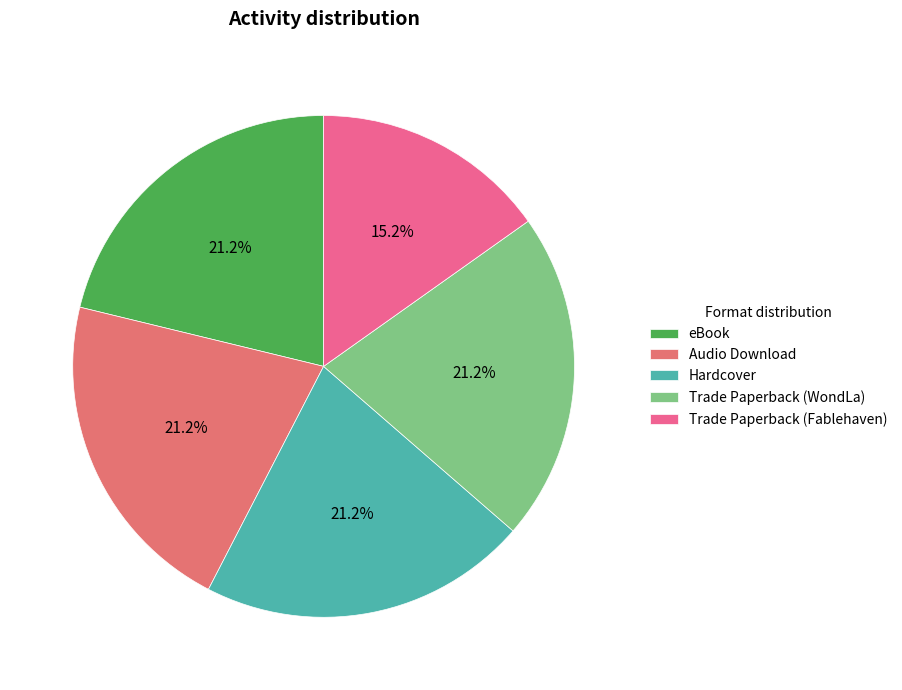

Does eBook represent more than half of the total?

No